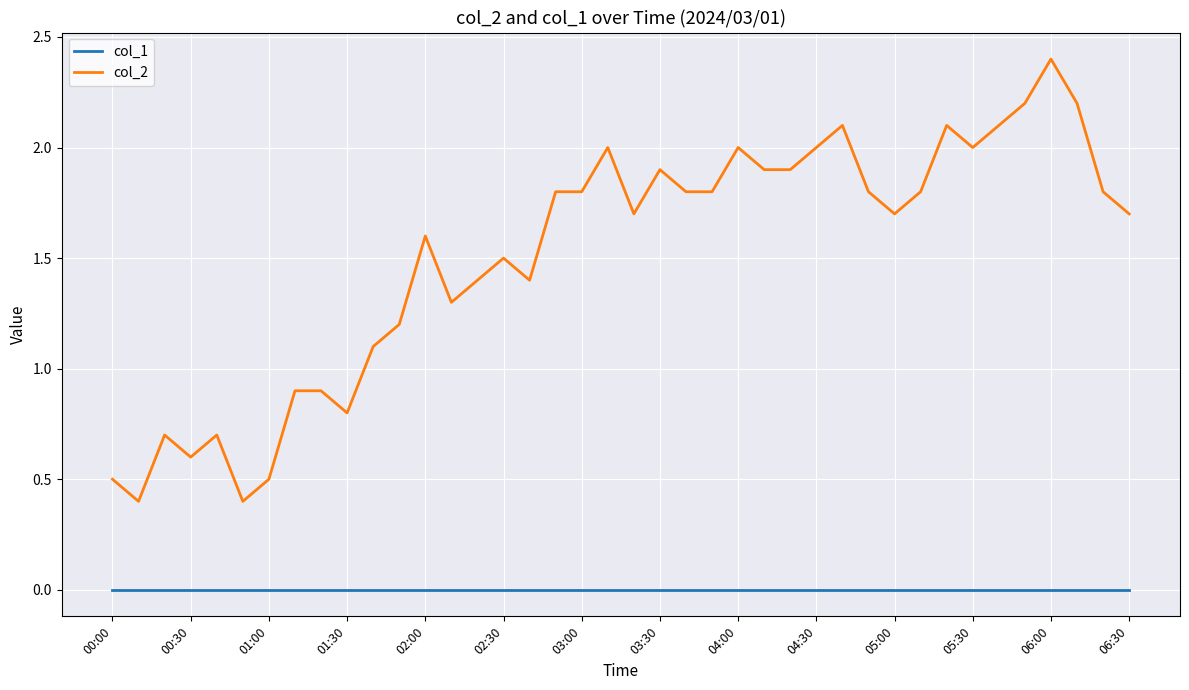

List the series in order of their overall mean, highest first.

col_2, col_1